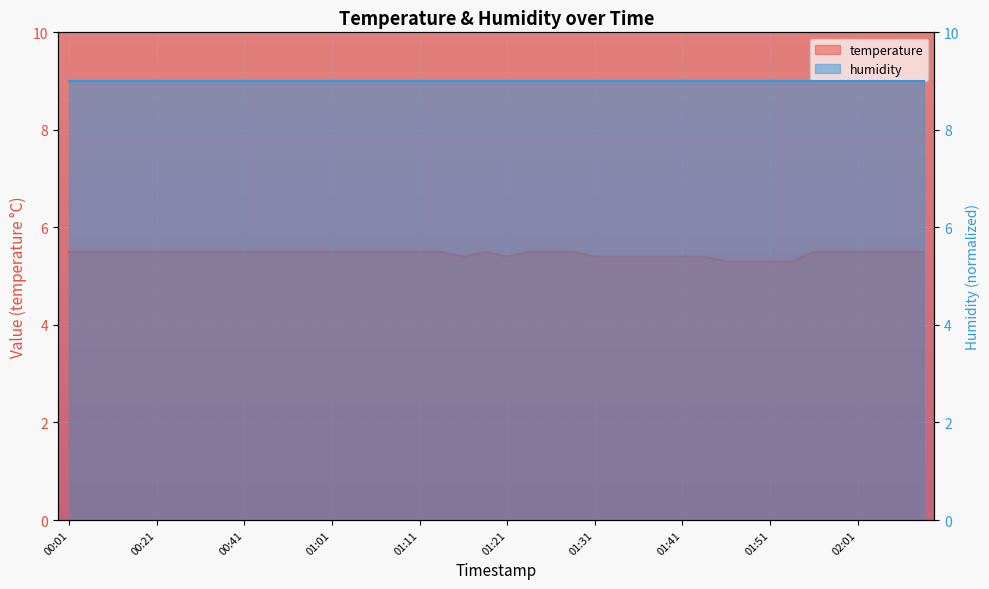

Rank the categories by value from highest to lowest.

00:01, 00:06, 00:11, 00:16, 00:21, 00:26, 00:31, 00:36, 00:41, 00:46, 00:51, 00:56, 01:01, 01:04, 01:06, 01:09, 01:11, 01:14, 01:19, 01:24, 01:26, 01:28, 01:56, 01:58, 02:01, 02:03, 02:06, 02:08, 01:16, 01:21, 01:31, 01:33, 01:36, 01:38, 01:41, 01:43, 01:46, 01:48, 01:51, 01:53